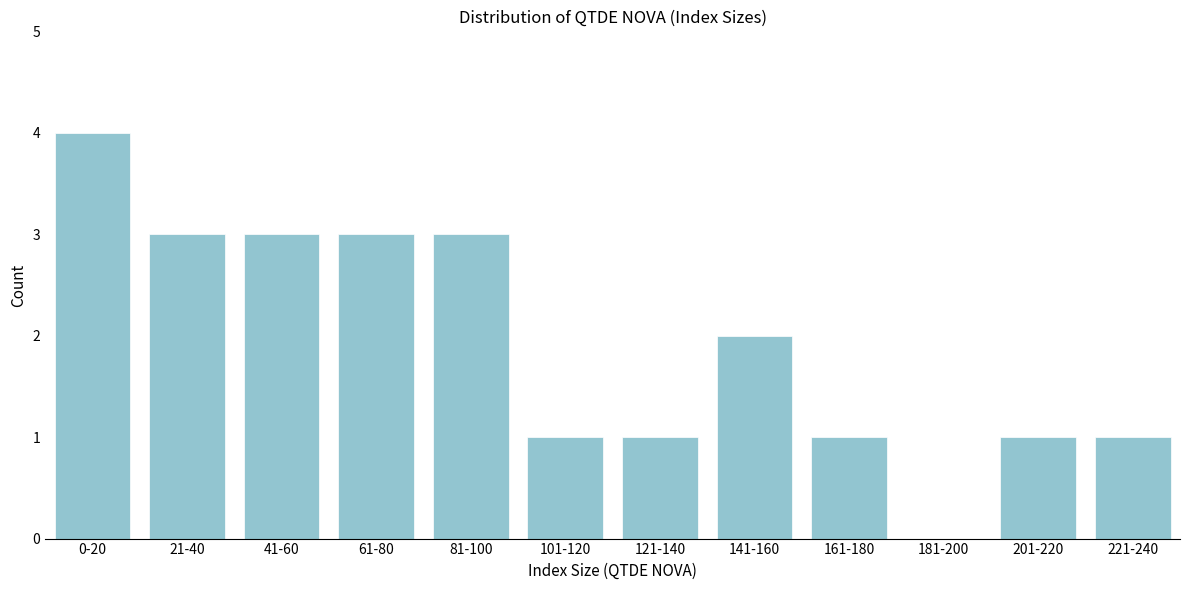

Reading right to left, list all the values displayed in this chart.

221-240=1	201-220=1	181-200=0	161-180=1	141-160=2	121-140=1	101-120=1	81-100=3	61-80=3	41-60=3	21-40=3	0-20=4